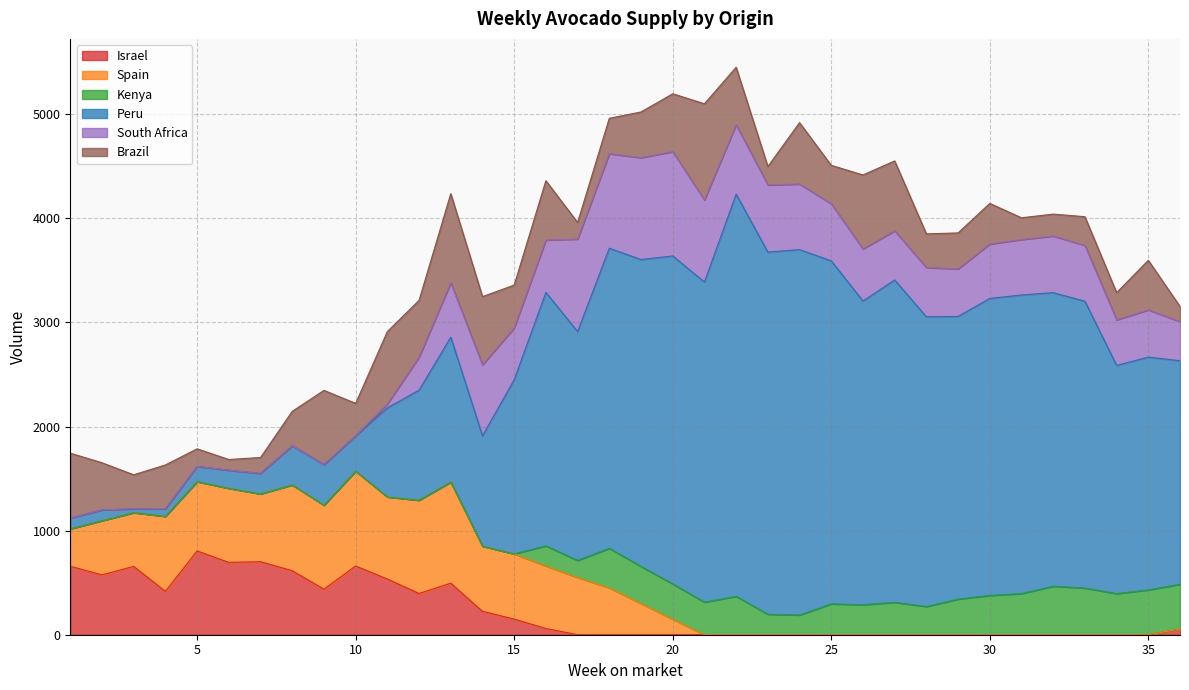

At which category is the sum across all series the highest?

22